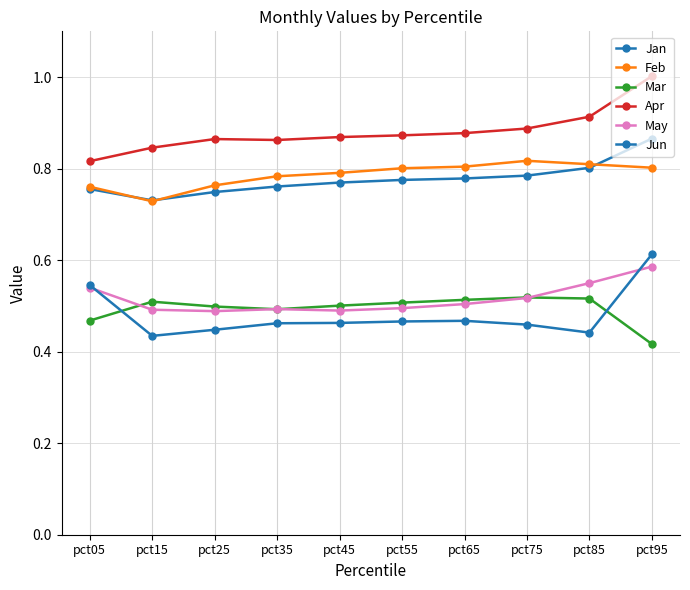

How many lines are shown in the chart?

6